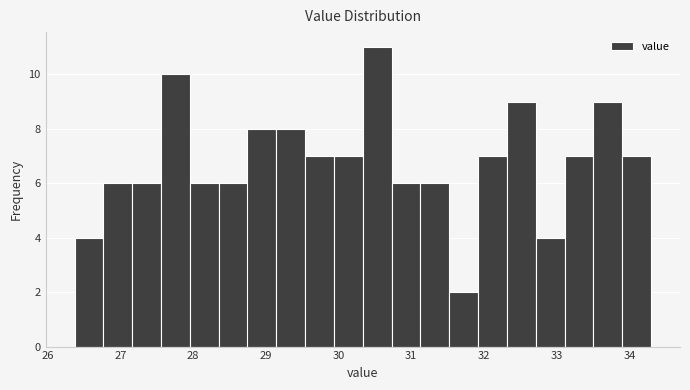

Around what value on the x-axis is the tallest bar? Give the approximate position of its centre, as read against the axis.

30.5